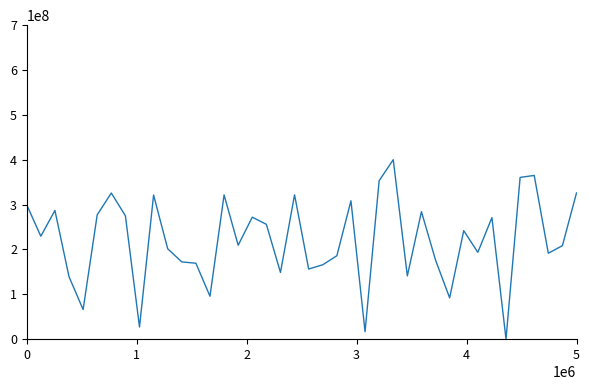

What is the greatest value displayed?

400000000.0